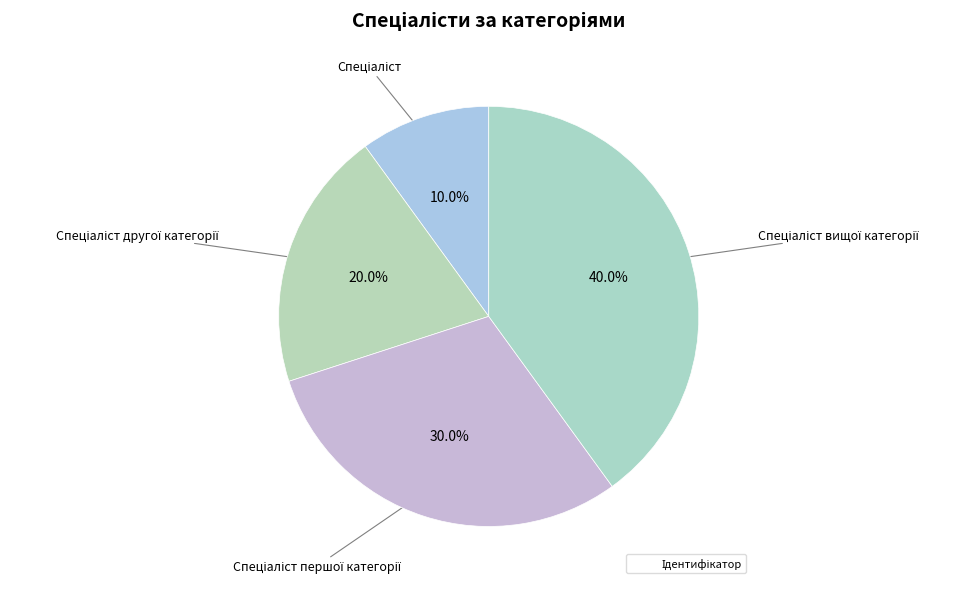

What is the largest slice in the pie chart?

Спеціаліст вищої категорії